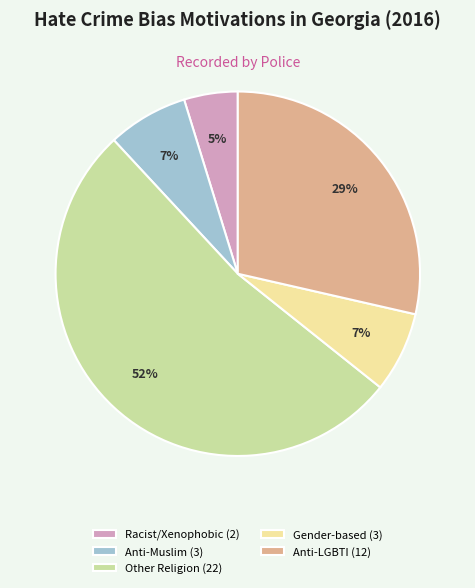

Which category accounts for the majority?

Other Religion (22)